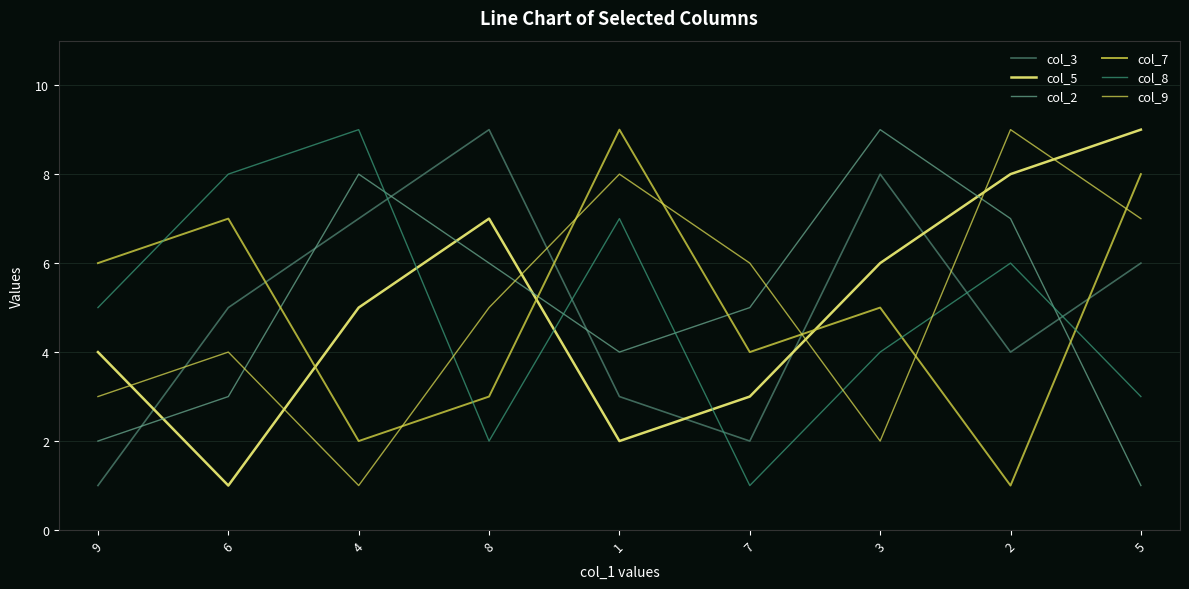

At which label is col_3 closest to 5?

6